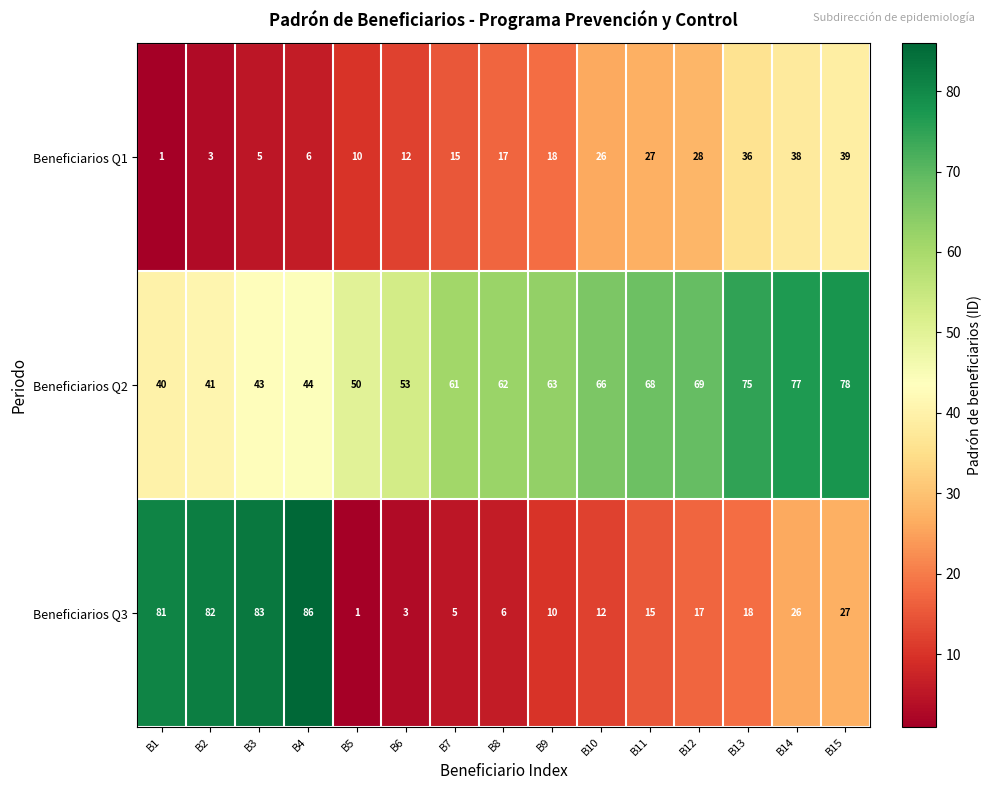

At which label is Beneficiarios Q1 closest to 20?

B9